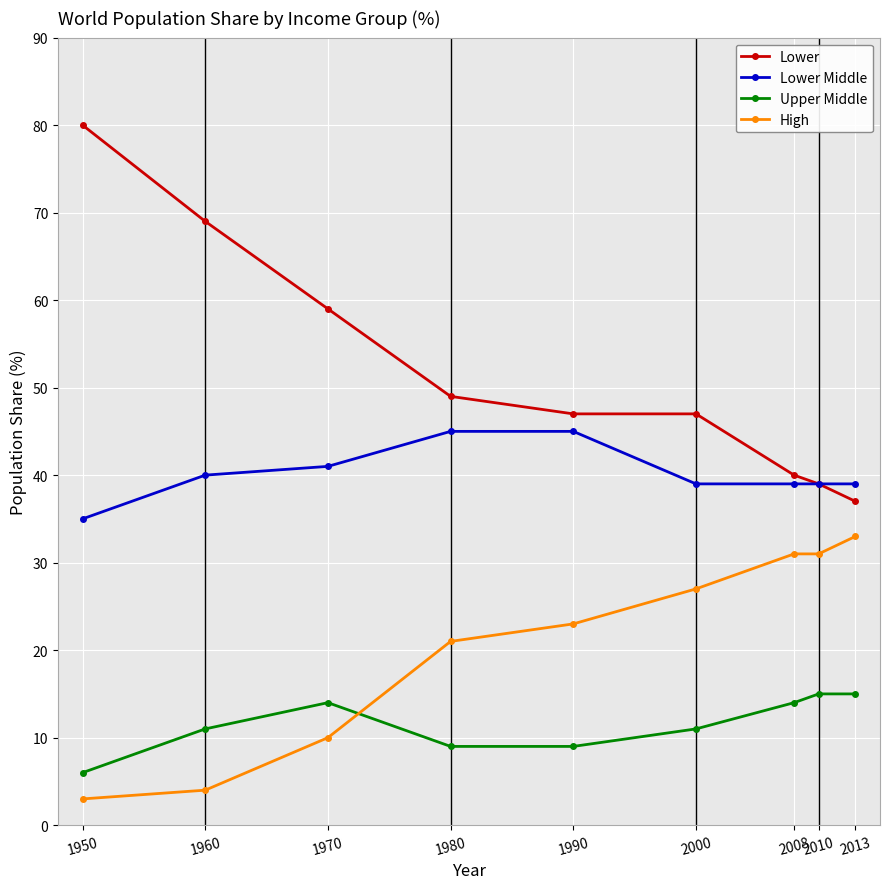

Rank the series by their average value, from highest to lowest.

Lower, Lower Middle, High, Upper Middle